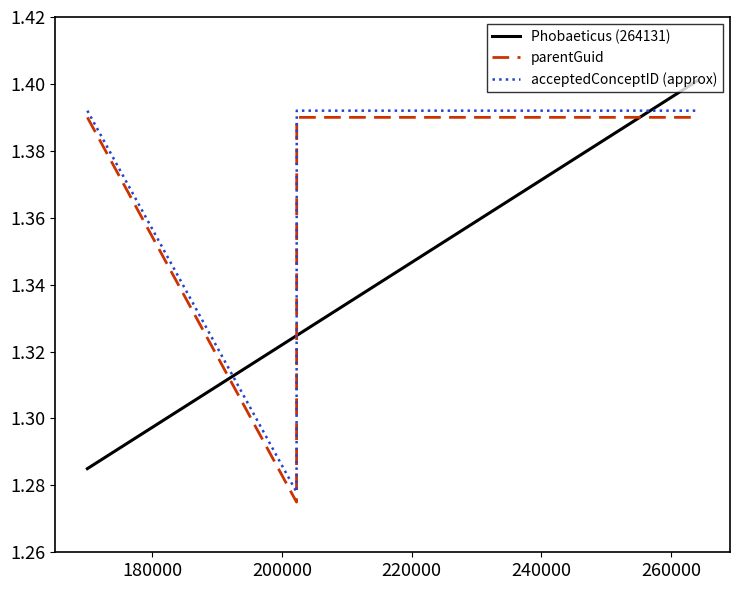

After their last crossing, which series has the higher values: Phobaeticus (264131) or acceptedConceptID (approx)?

Phobaeticus (264131)